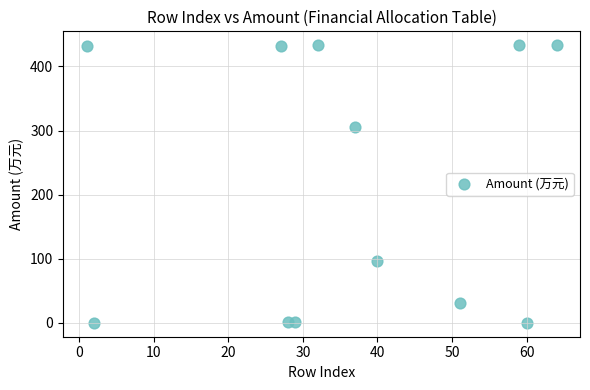

What is the range of X values (max minus min)?

63.0